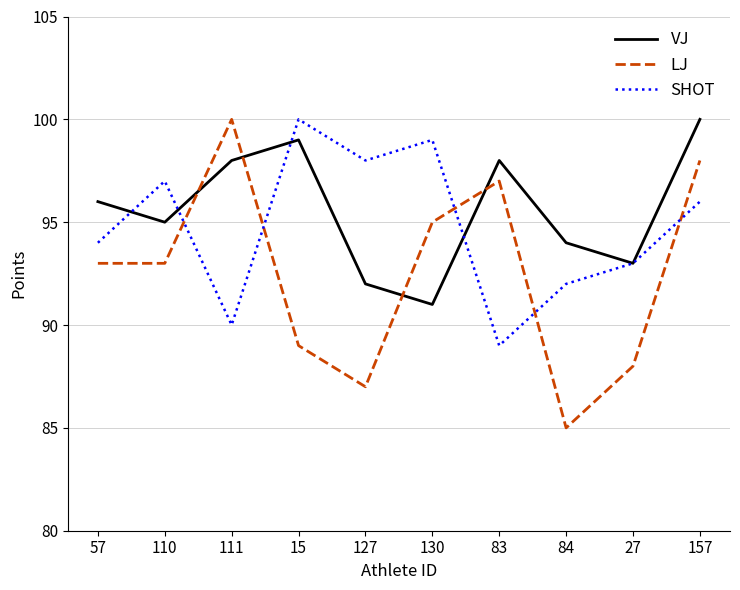

What is the minimum value for SHOT?

89